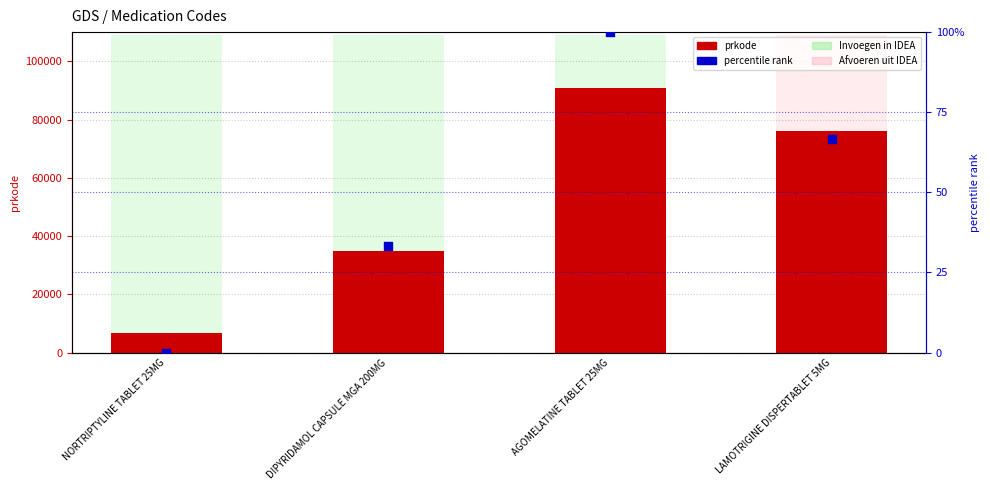

What are all the series names shown in the legend?

prkode, percentile rank